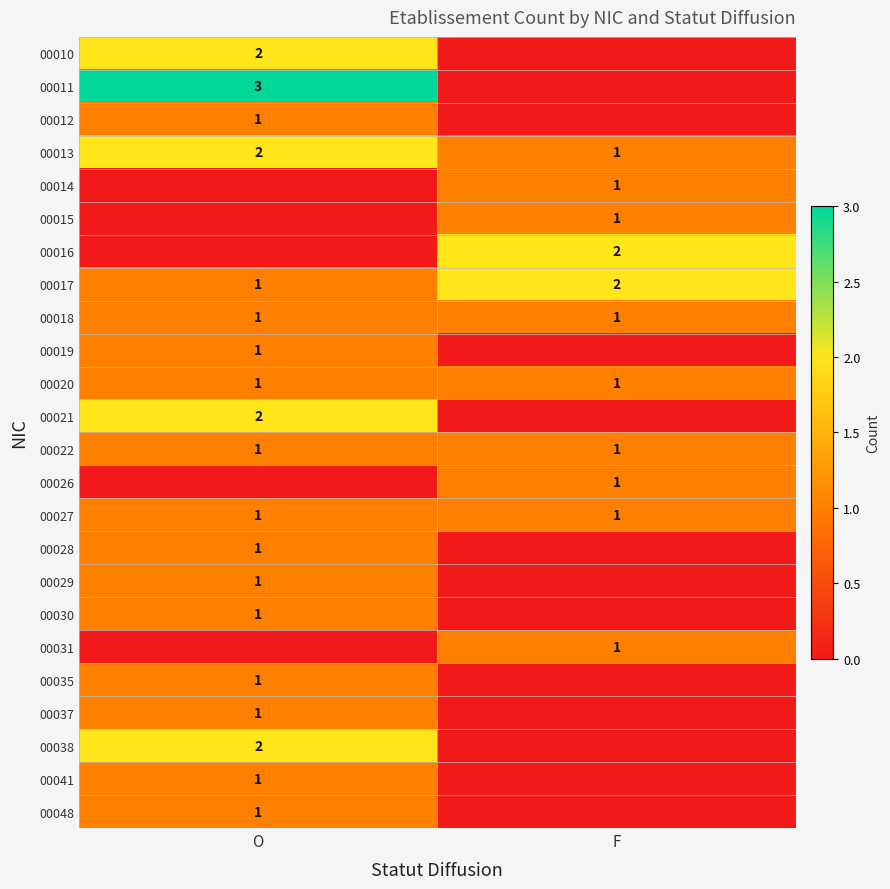

True or false: 00041 has a value of 1 at O.

True